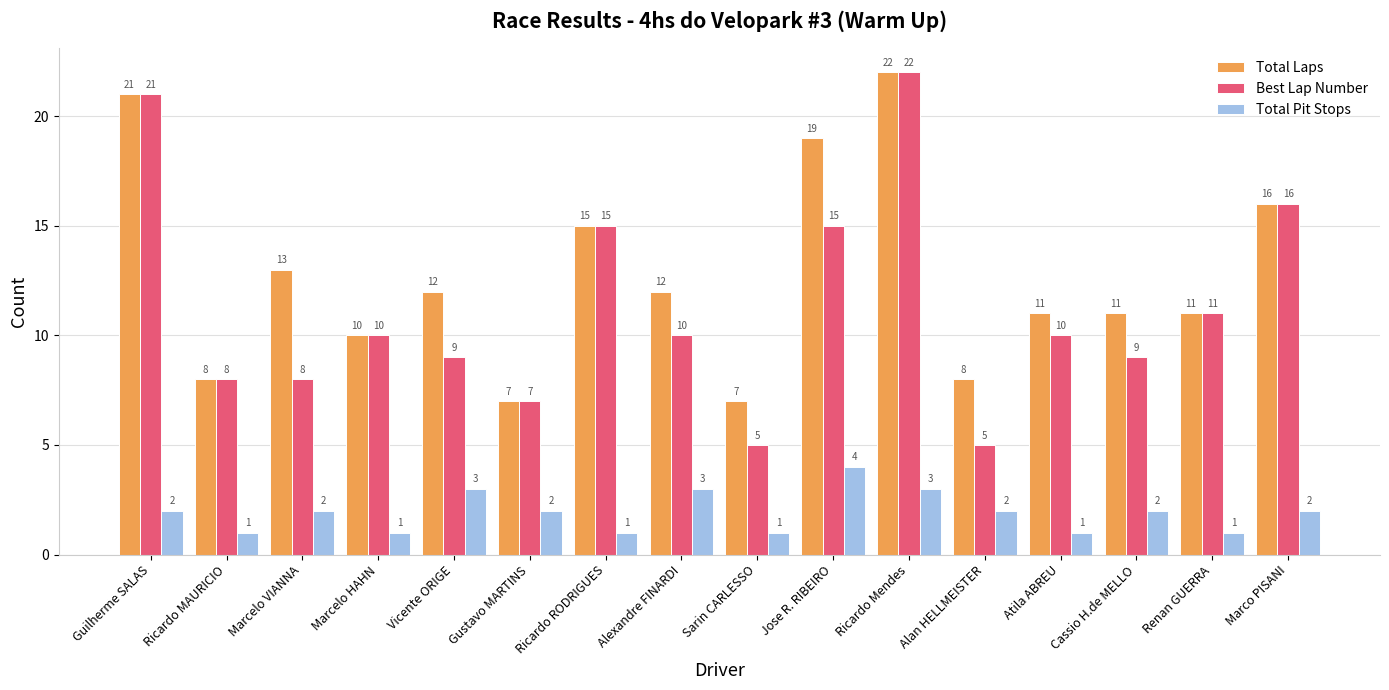

What position from the right is Vicente ORIGE?

12